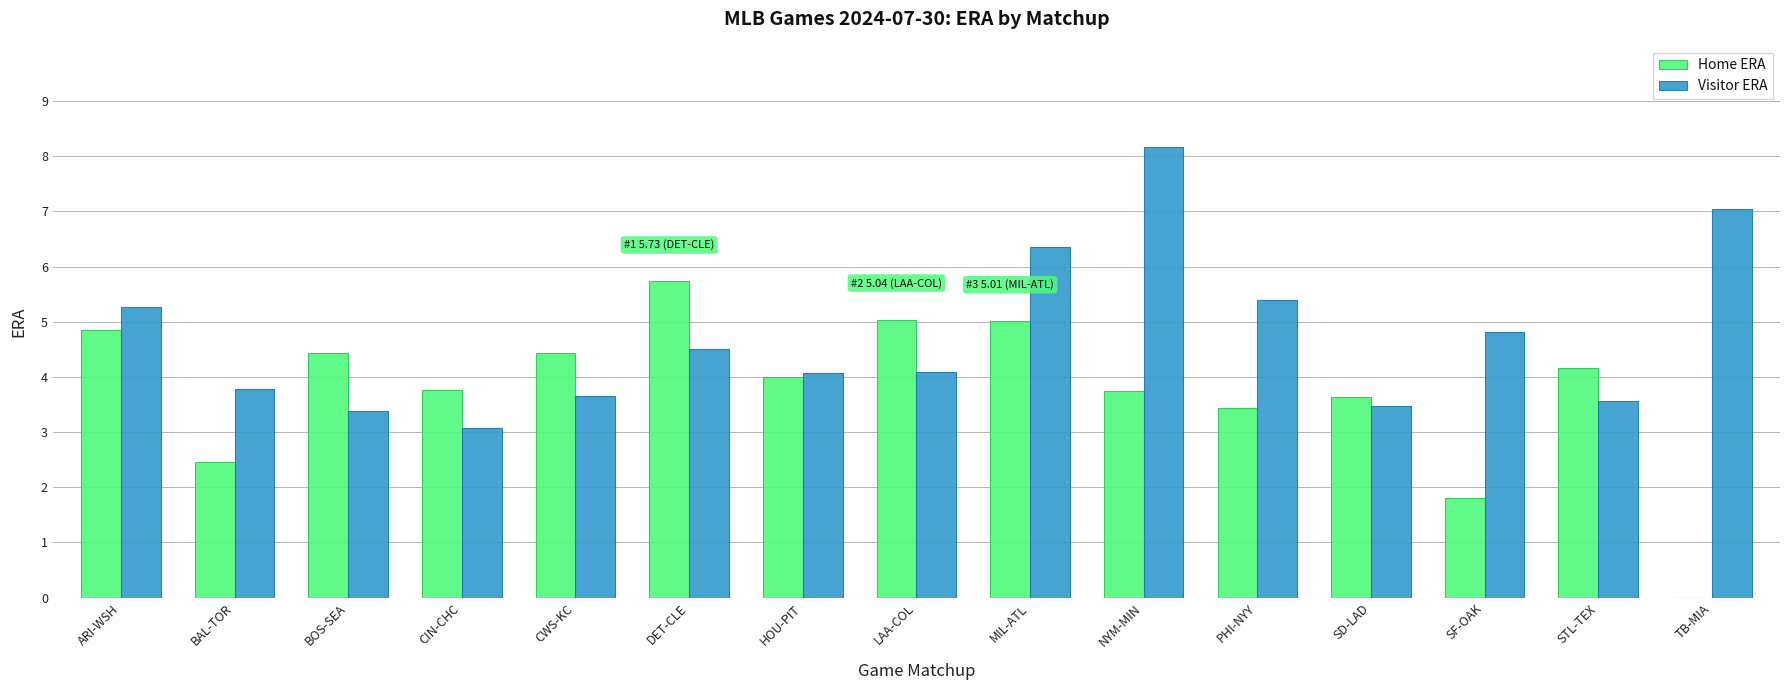

What is the sum of all Home ERA values?

56.5